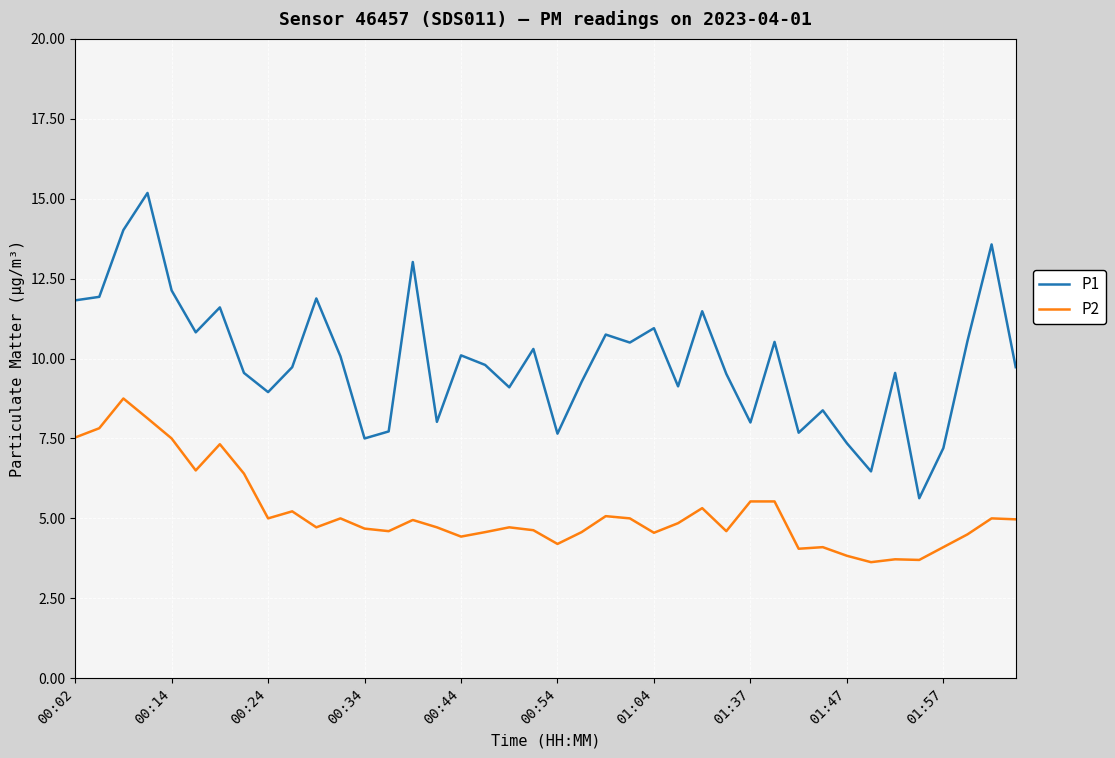

What is the difference between the maximum and minimum values in the P2 series?

5.1